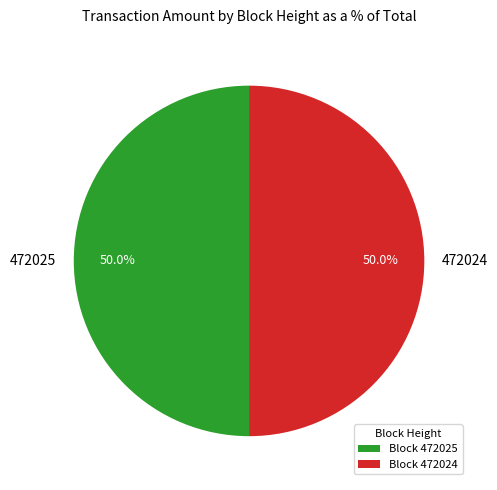

Is the sum of 472025 and 472024 greater than half?

Yes